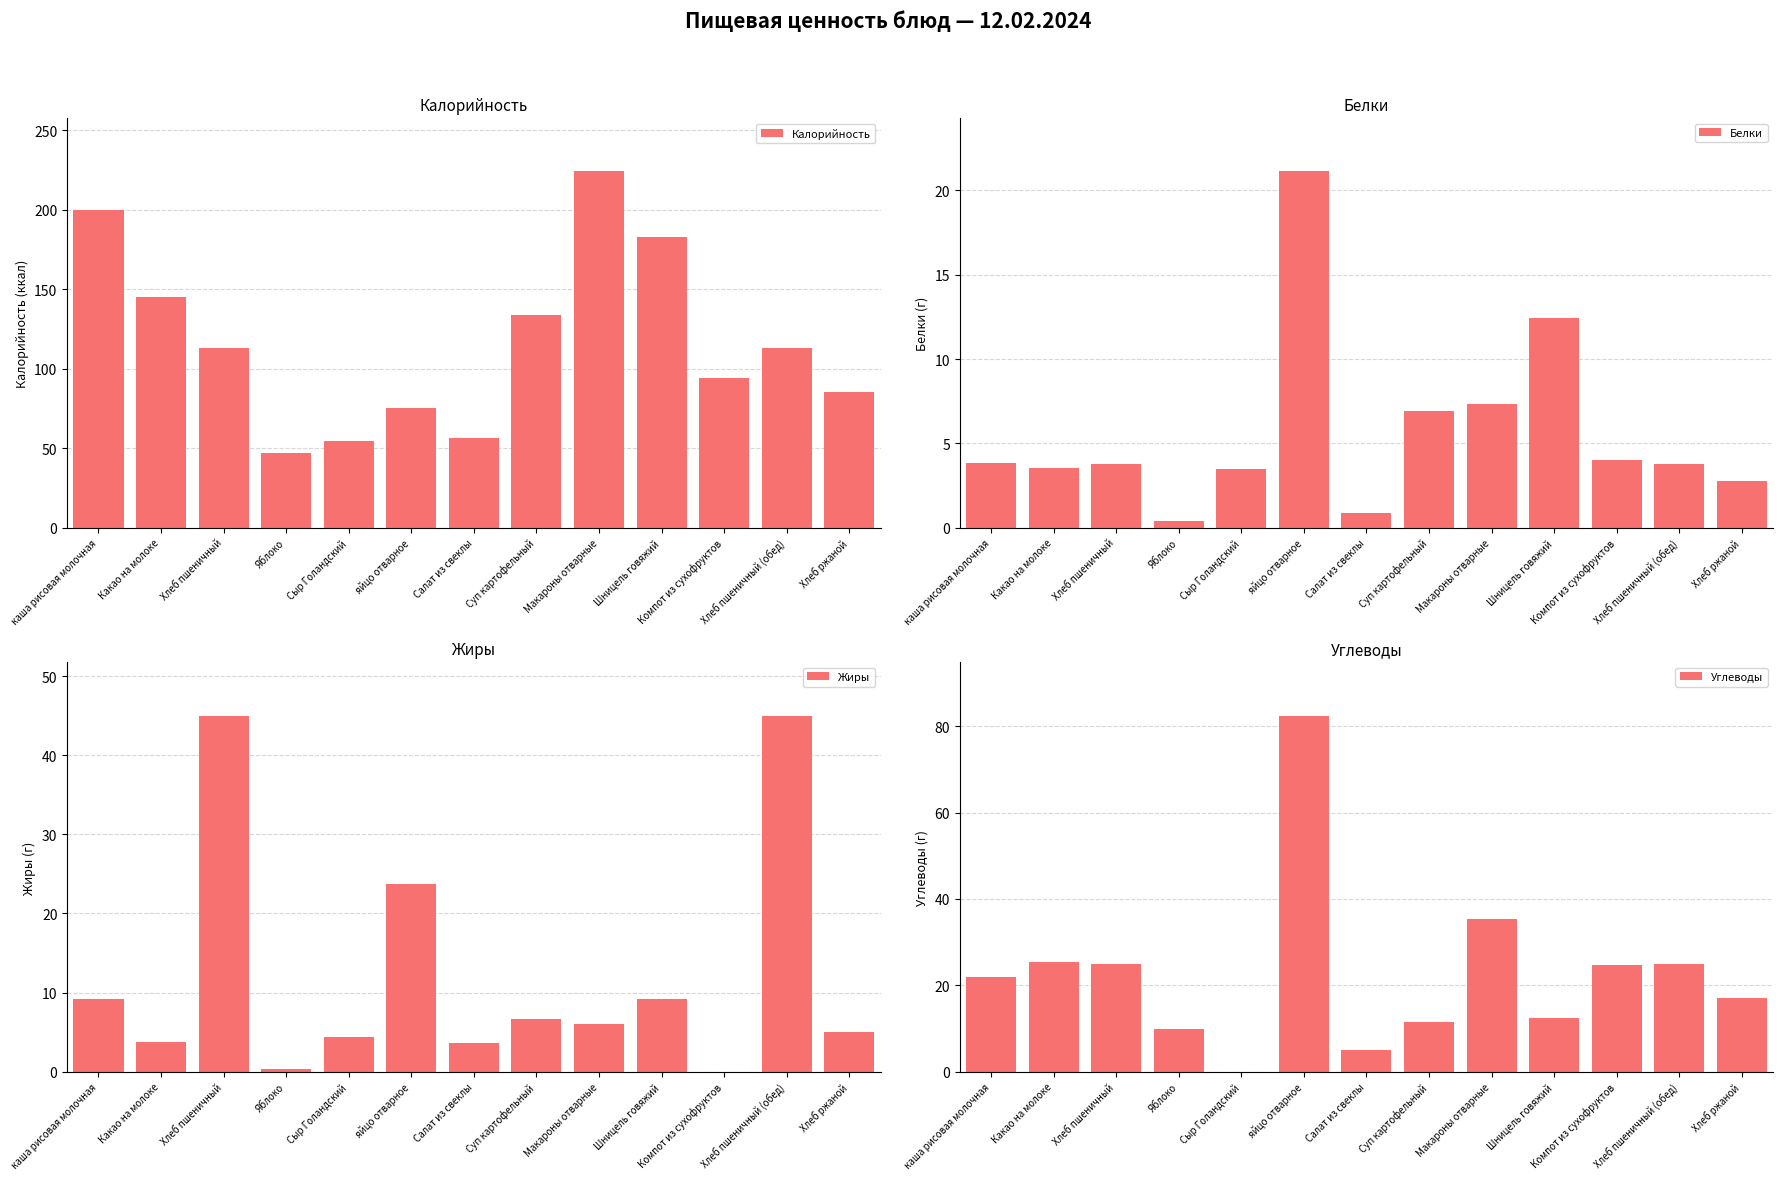

What are all the series names shown in the legend?

Калорийность, Белки, Жиры, Углеводы